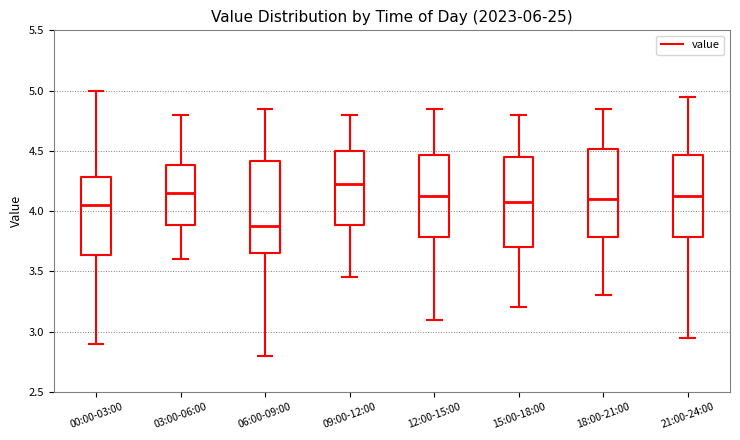

Reading left to right, read every box against the y-axis: the position of its median line, the range the box covers, and the ends of its whiskers. The values are not printed on the chart, so give them approximately, as read against the axis.

00:00-03:00: median 4.05, box 3.65 to 4.30, whiskers 2.90 to 5.00
03:00-06:00: median 4.15, box 3.90 to 4.40, whiskers 3.60 to 4.80
06:00-09:00: median 3.90, box 3.65 to 4.40, whiskers 2.80 to 4.85
09:00-12:00: median 4.25, box 3.90 to 4.50, whiskers 3.45 to 4.80
12:00-15:00: median 4.15, box 3.80 to 4.45, whiskers 3.10 to 4.85
15:00-18:00: median 4.10, box 3.70 to 4.45, whiskers 3.20 to 4.80
18:00-21:00: median 4.10, box 3.80 to 4.50, whiskers 3.30 to 4.85
21:00-24:00: median 4.15, box 3.80 to 4.45, whiskers 2.95 to 4.95